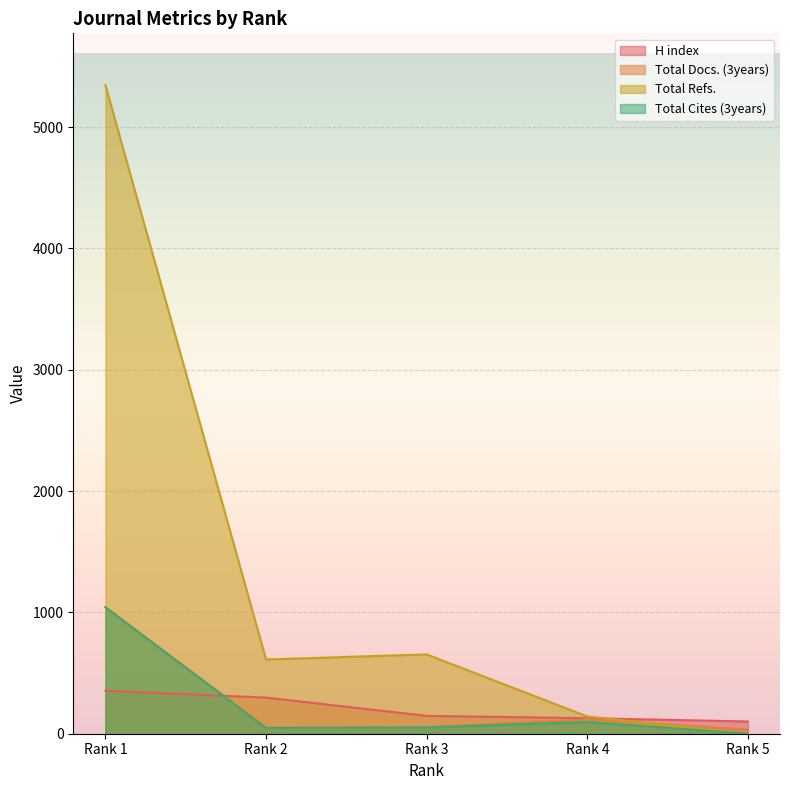

At which label does Total Refs. reach its peak?

Rank 1